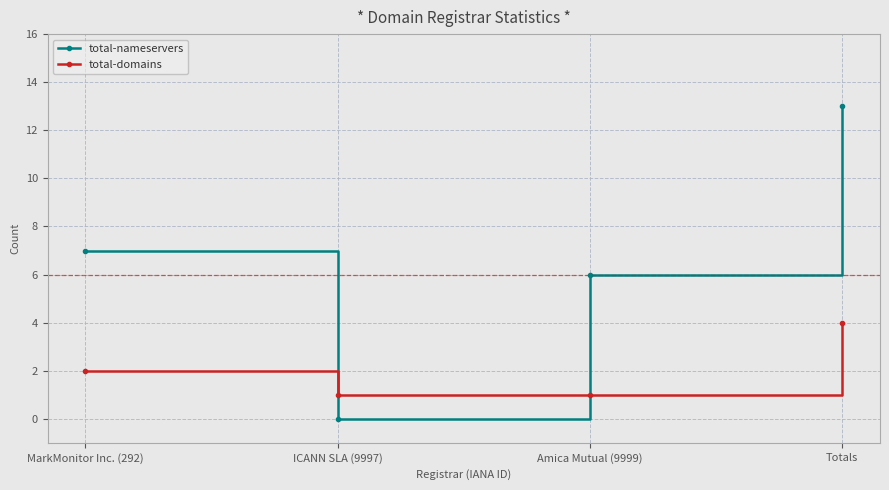

True or false: total-nameservers and total-domains cross at least once.

True